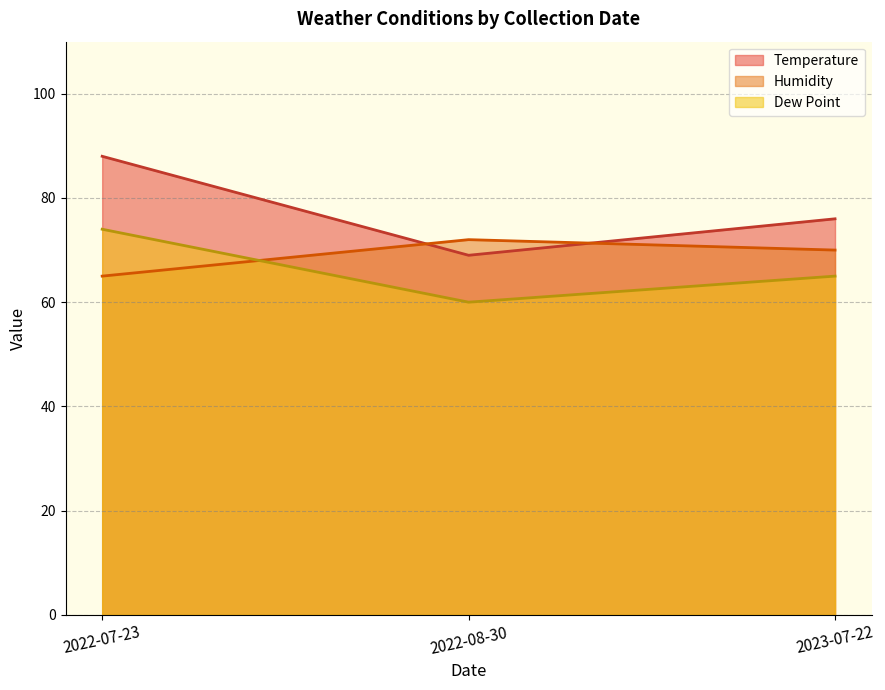

Which series has the largest range (max minus min)?

Temperature